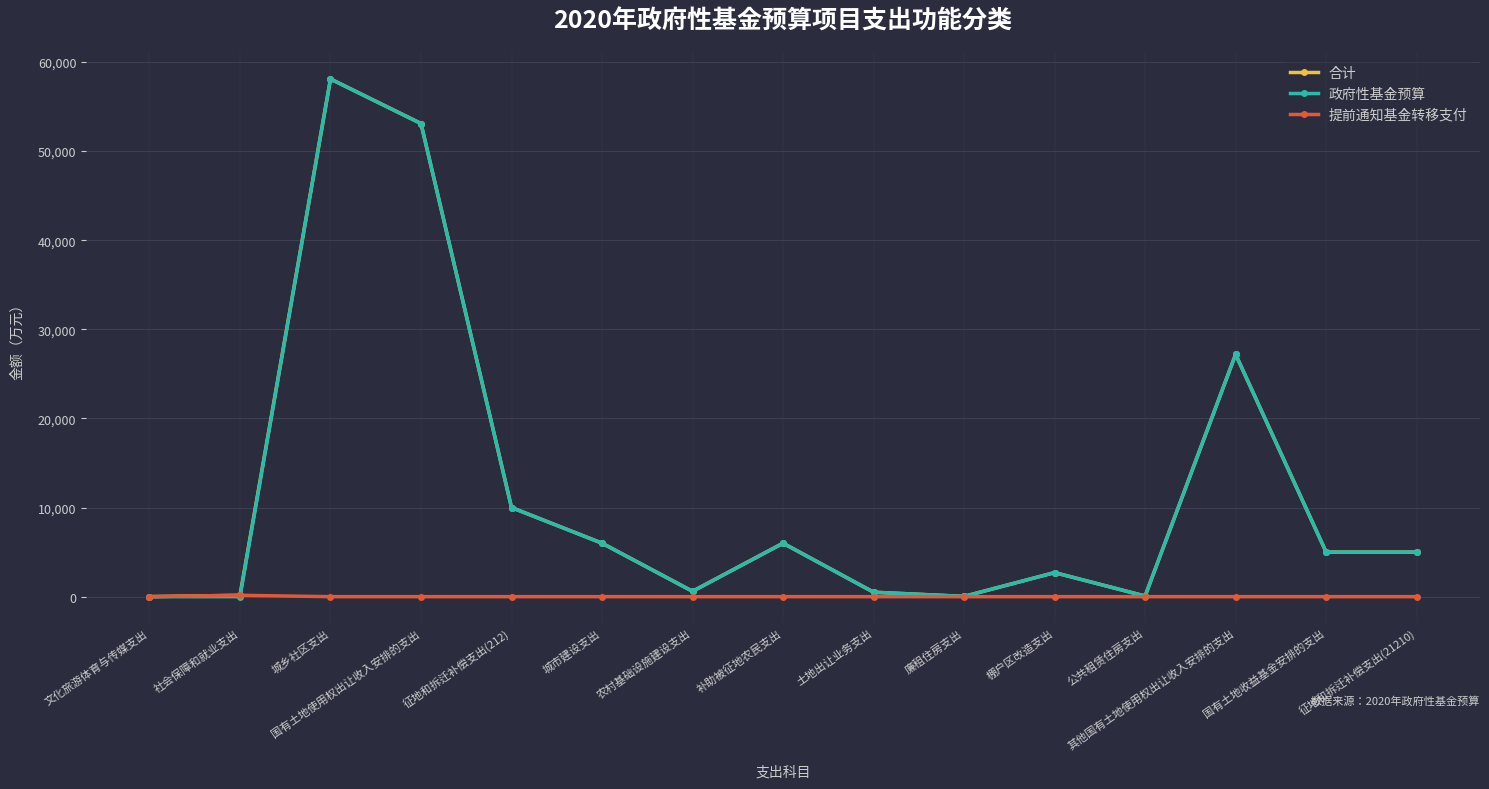

Which category has the highest value across all series?

城乡社区支出